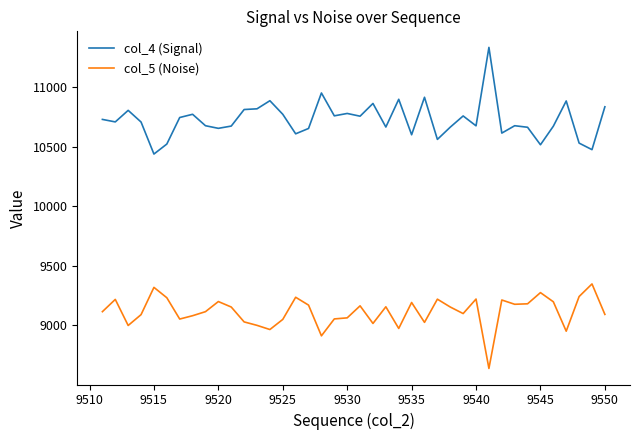

Rank the series by their average value, from lowest to highest.

col_5 (Noise), col_4 (Signal)